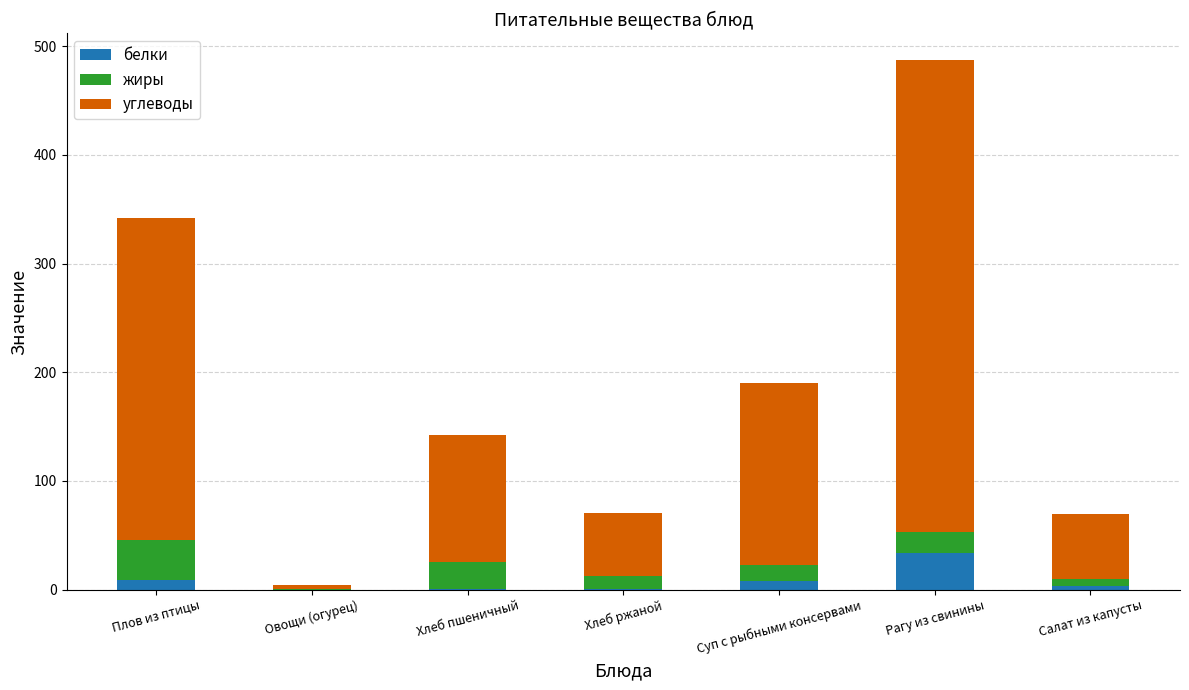

Count the number of data series in this chart.

3